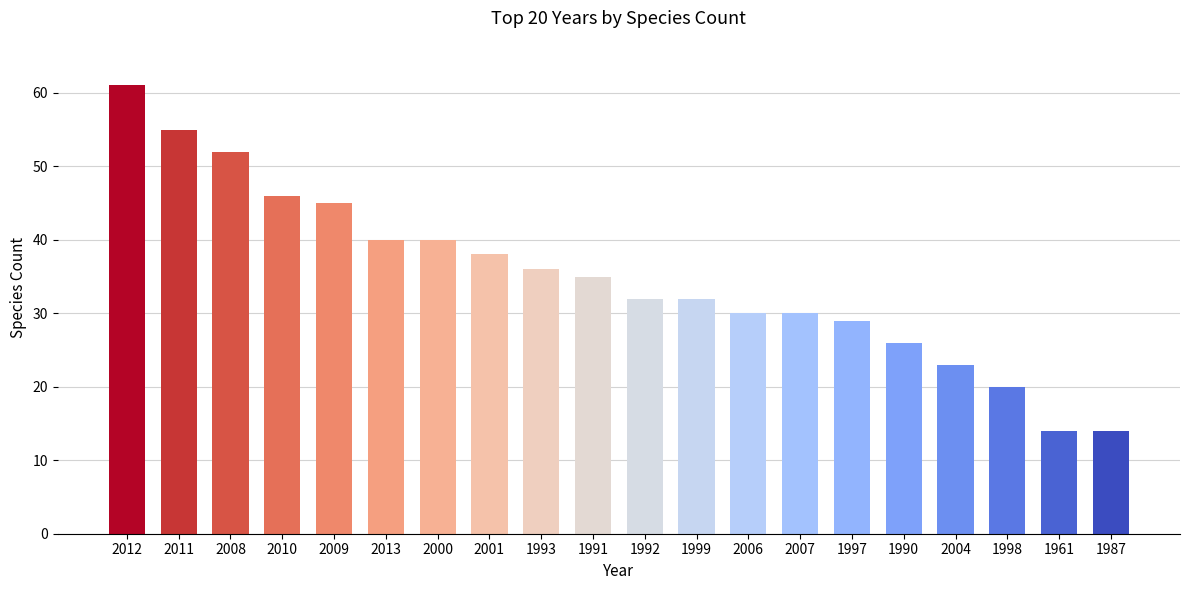

Which category has the highest value across all series?

2012